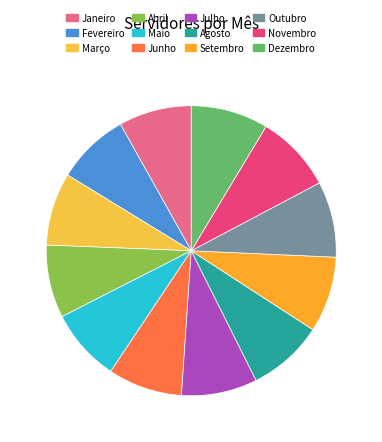

Is the sum of Setembro and Novembro greater than half?

No